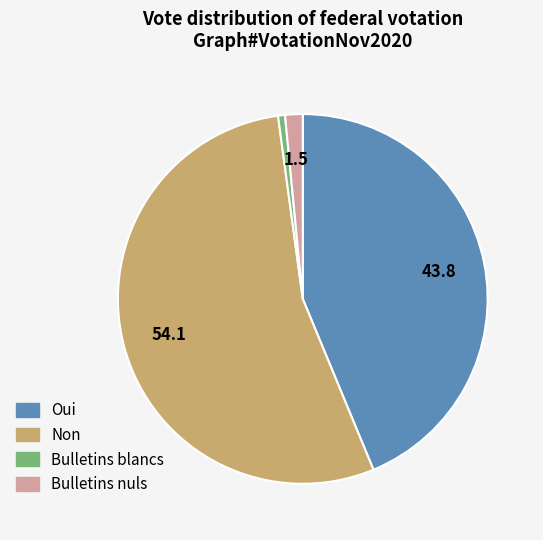

Does Bulletins blancs account for over 50% of the chart?

No